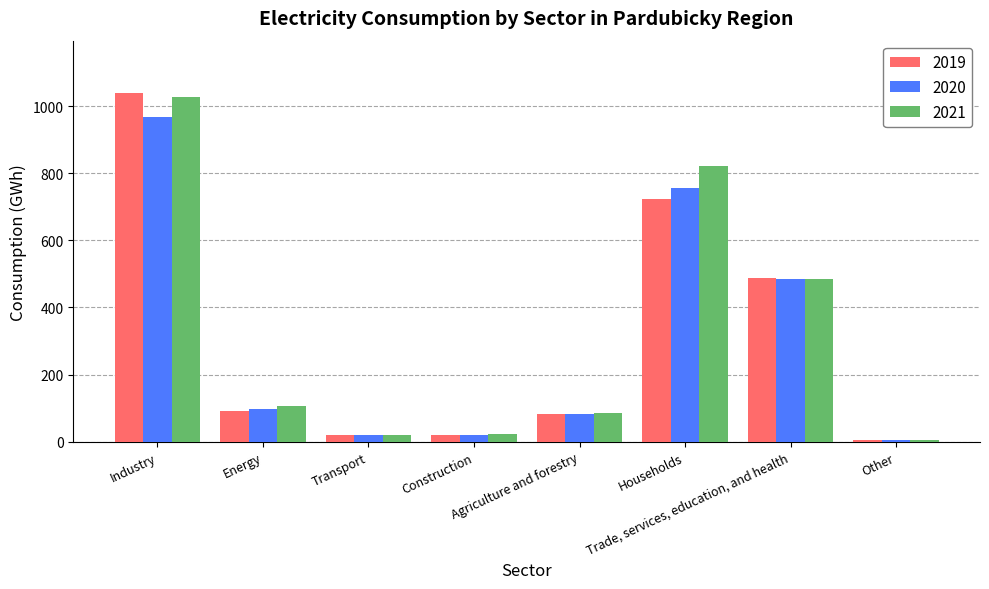

List the series in order of their peak value, highest first.

2019, 2021, 2020